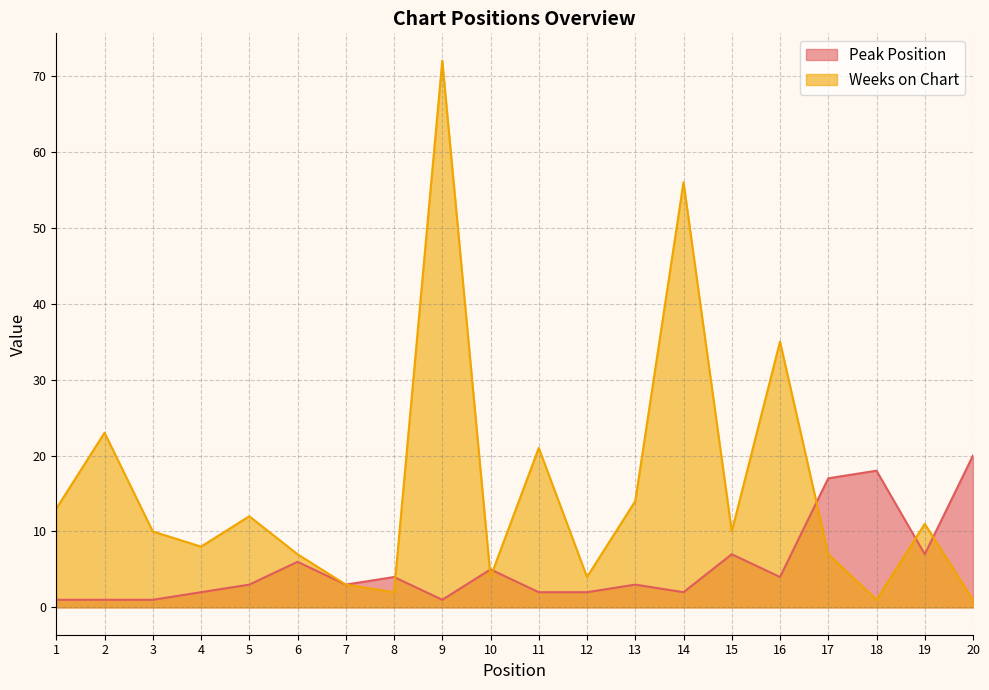

What is the difference between the highest and lowest values at 20?

19